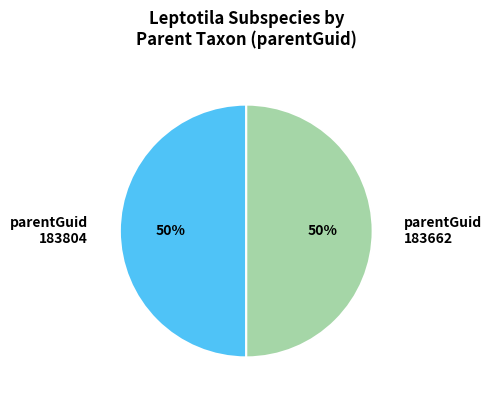

What percentage is the parentGuid 183804 slice, to the nearest percent?

50%